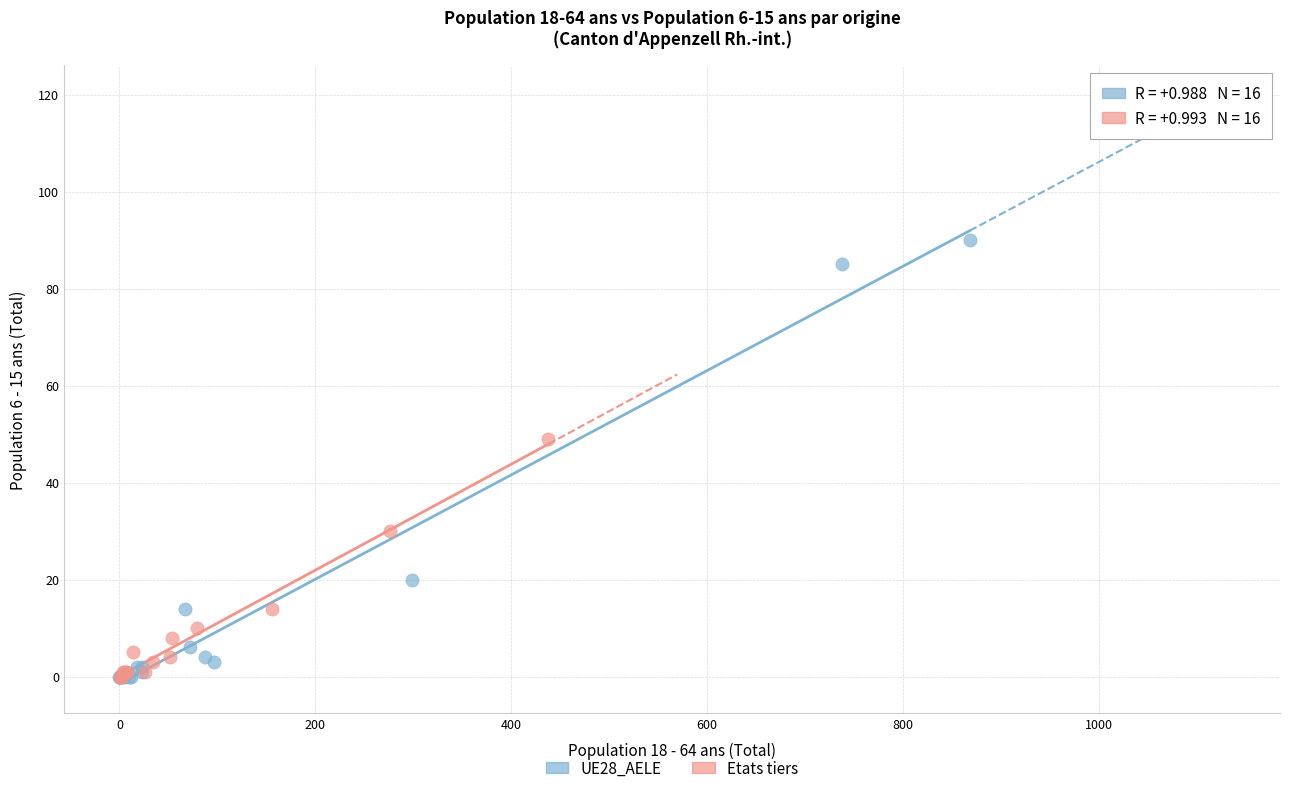

Which series has the widest spread of Y values?

UE28_AELE